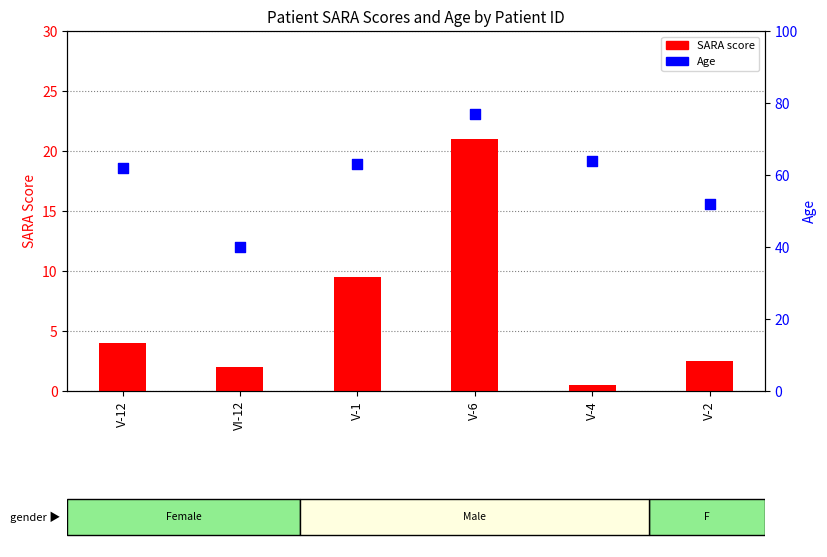

What are all the series names shown in the legend?

SARA score, Age